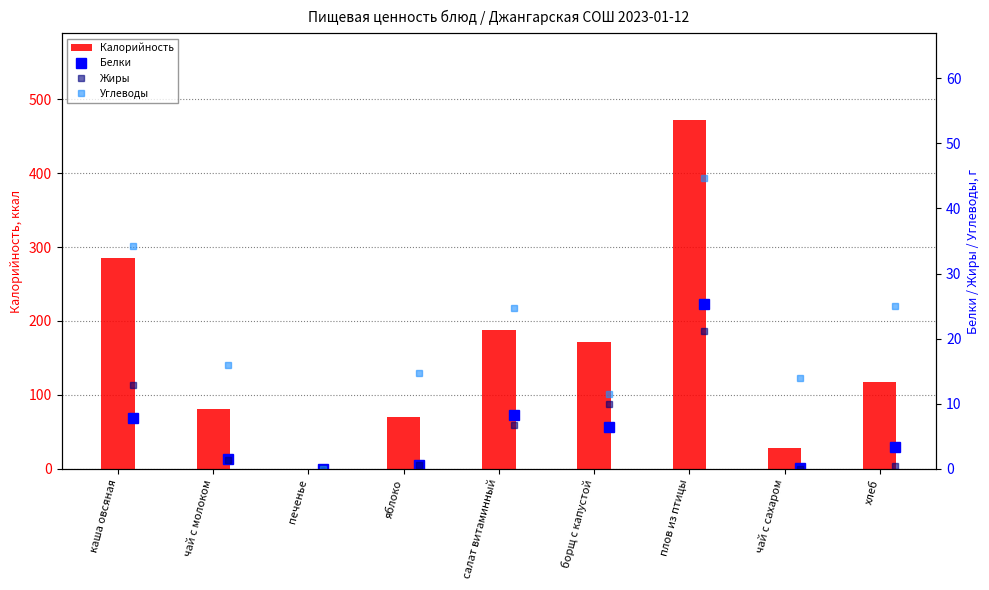

At how many categories does at least one series exceed 8?

8